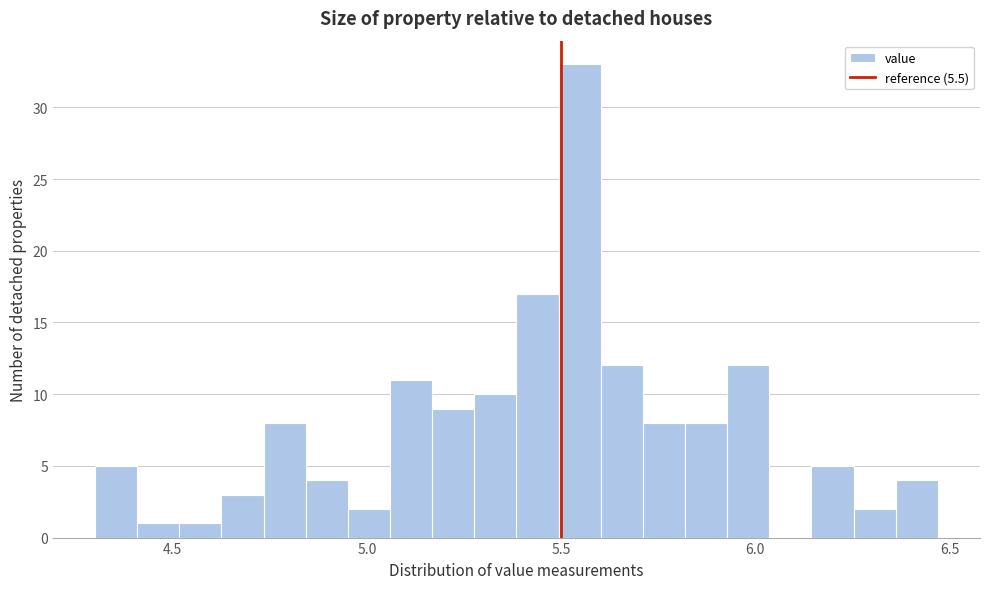

Around what value on the x-axis is the tallest bar? Give the approximate position of its centre, as read against the axis.

5.55